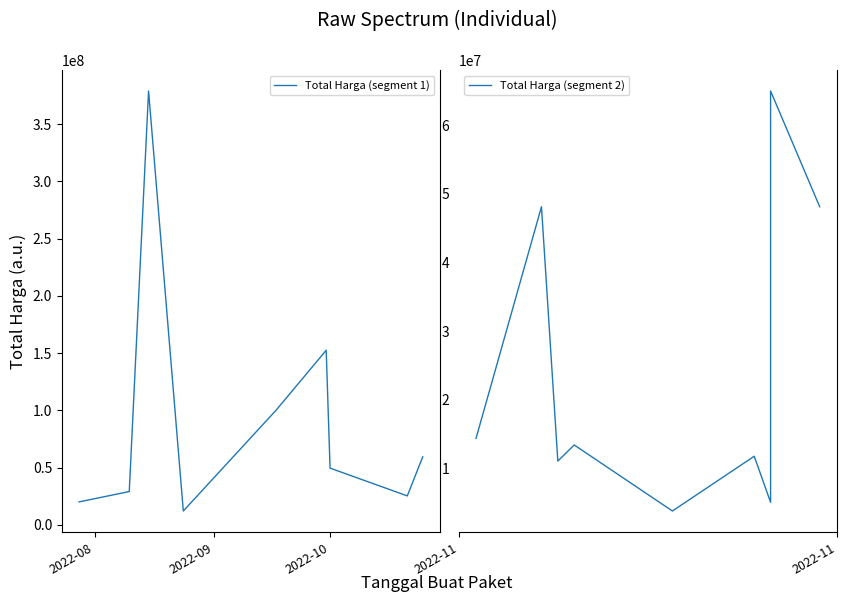

Does the chart have visible grid lines?

No